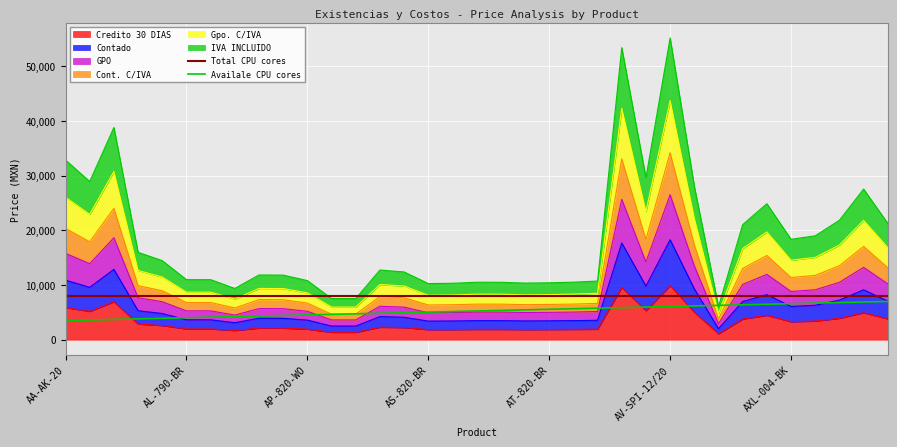

What is the label of the 27th point from the left?

AV-SPI-6